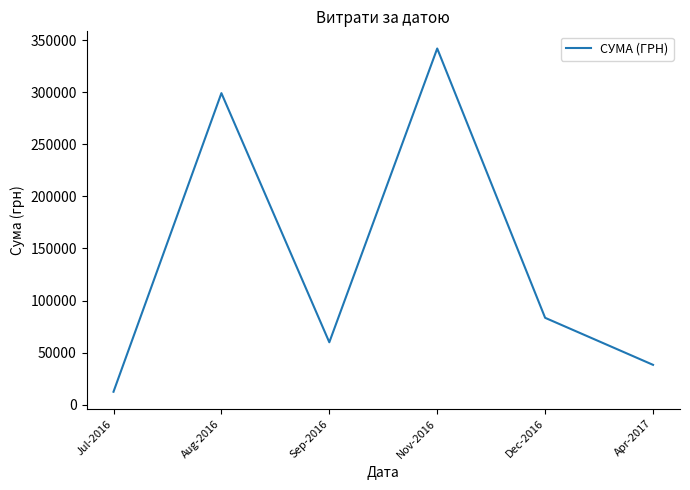

What is the approximate value at Sep-2016?

59978.6